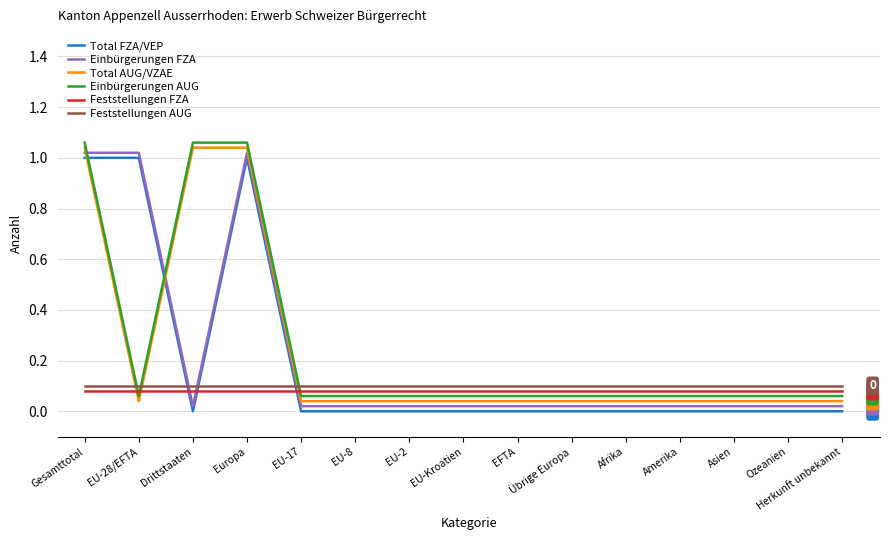

True or false: Einbürgerungen FZA and Total FZA/VEP cross at least once.

False